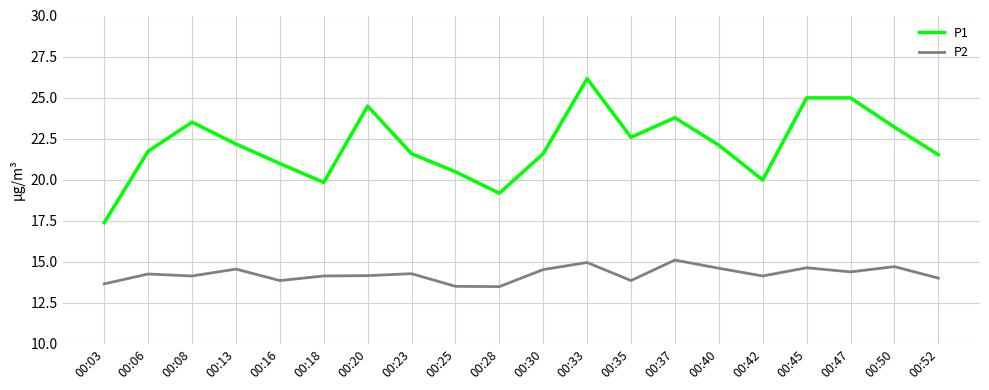

The P2 series shows 13.5 at 00:28. True or false?

True